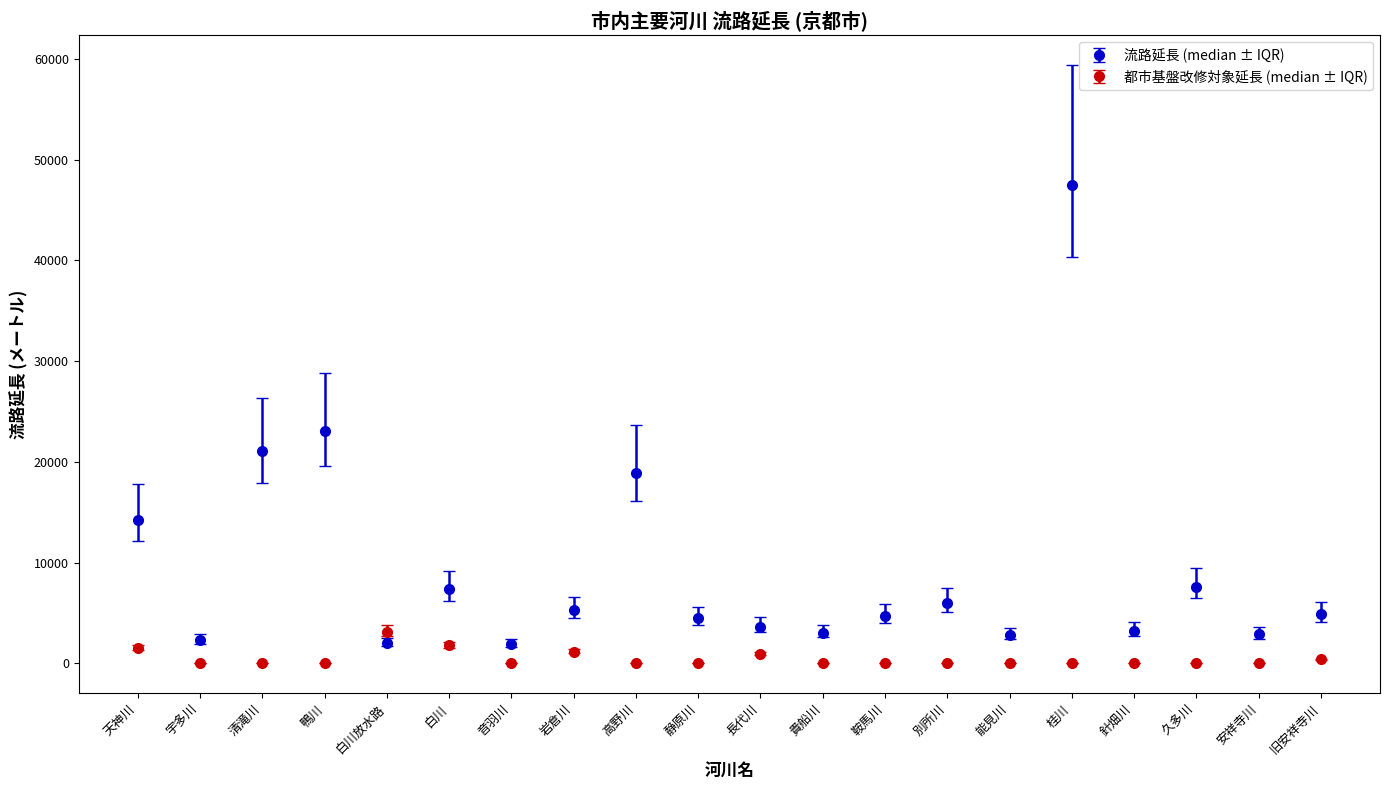

Is it true that 流路延長 (median ± IQR) equals 4691 at 鞍馬川?

True